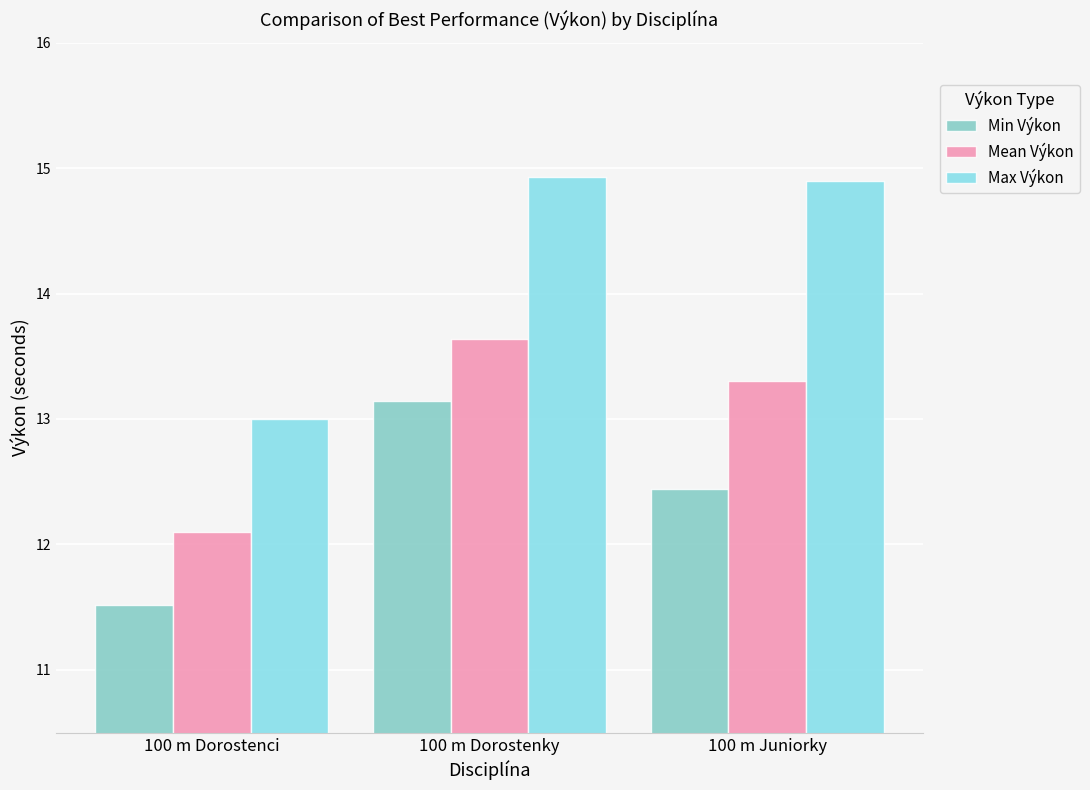

List the series in order of their peak value, highest first.

Max Výkon, Mean Výkon, Min Výkon